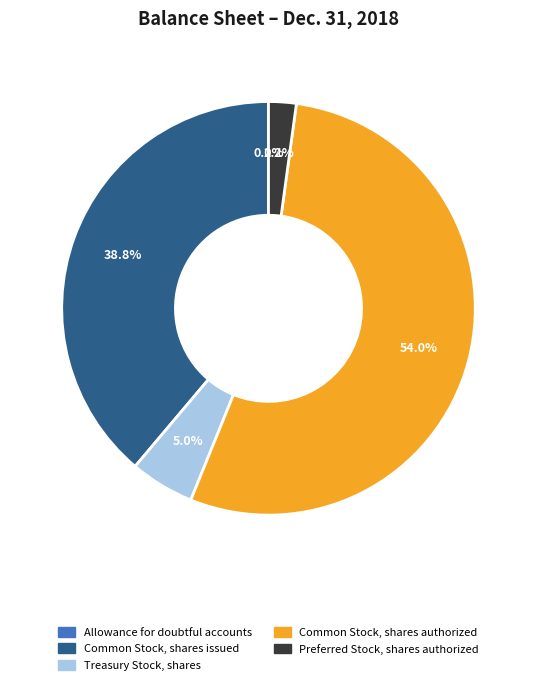

What is the largest slice in the pie chart?

Common Stock, shares authorized